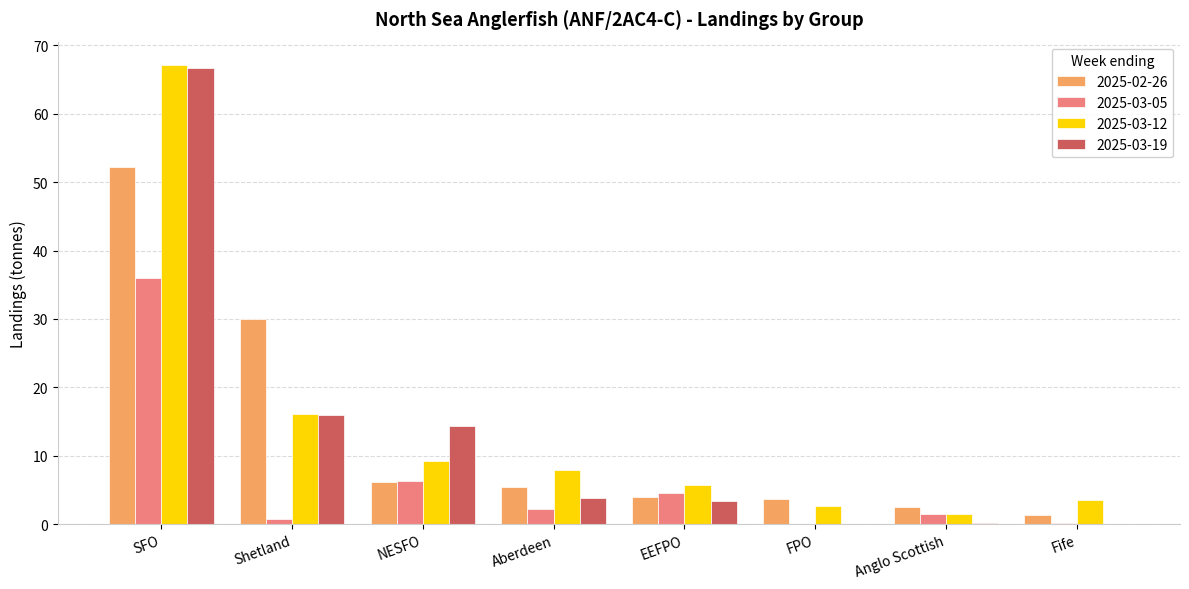

What is the spread (max minus min) of values at Aberdeen?

5.6